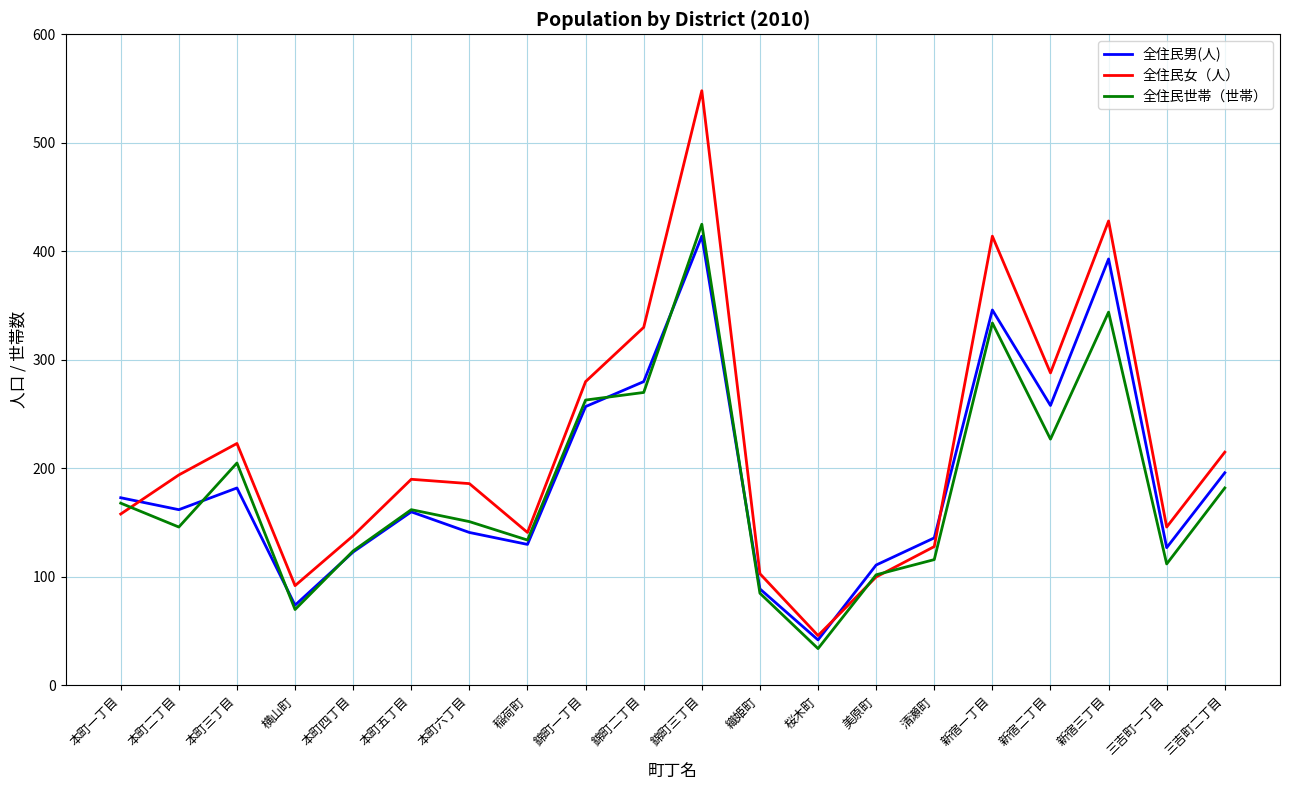

Which series changed the most between 横山町 and 錦町三丁目?

全住民女（人）